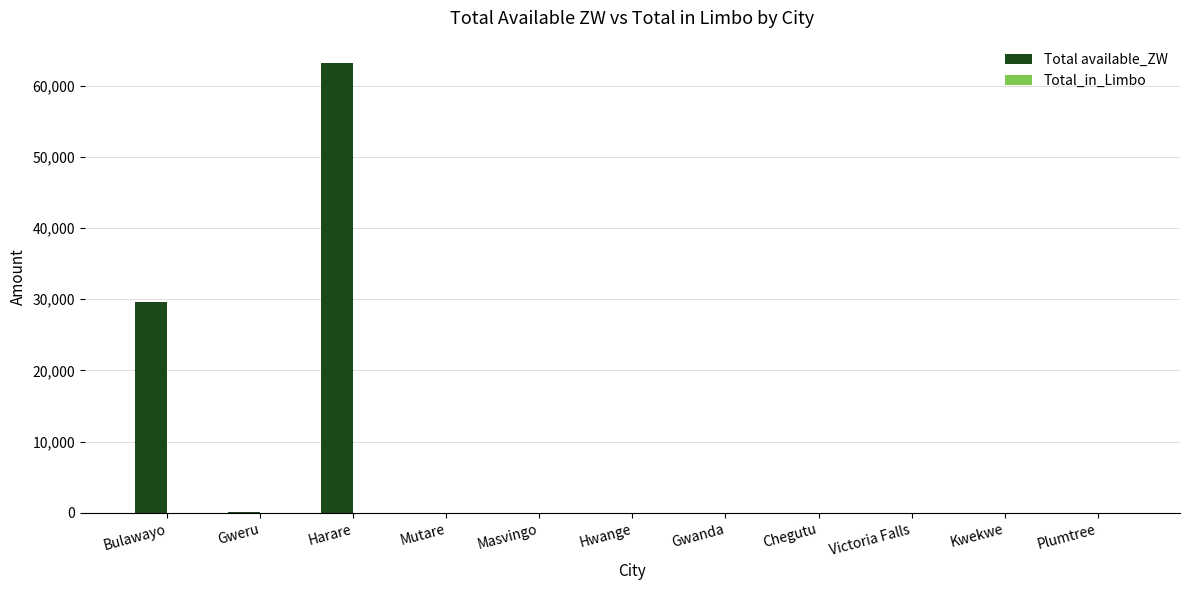

How many values in the Total available_ZW series exceed 0?

4